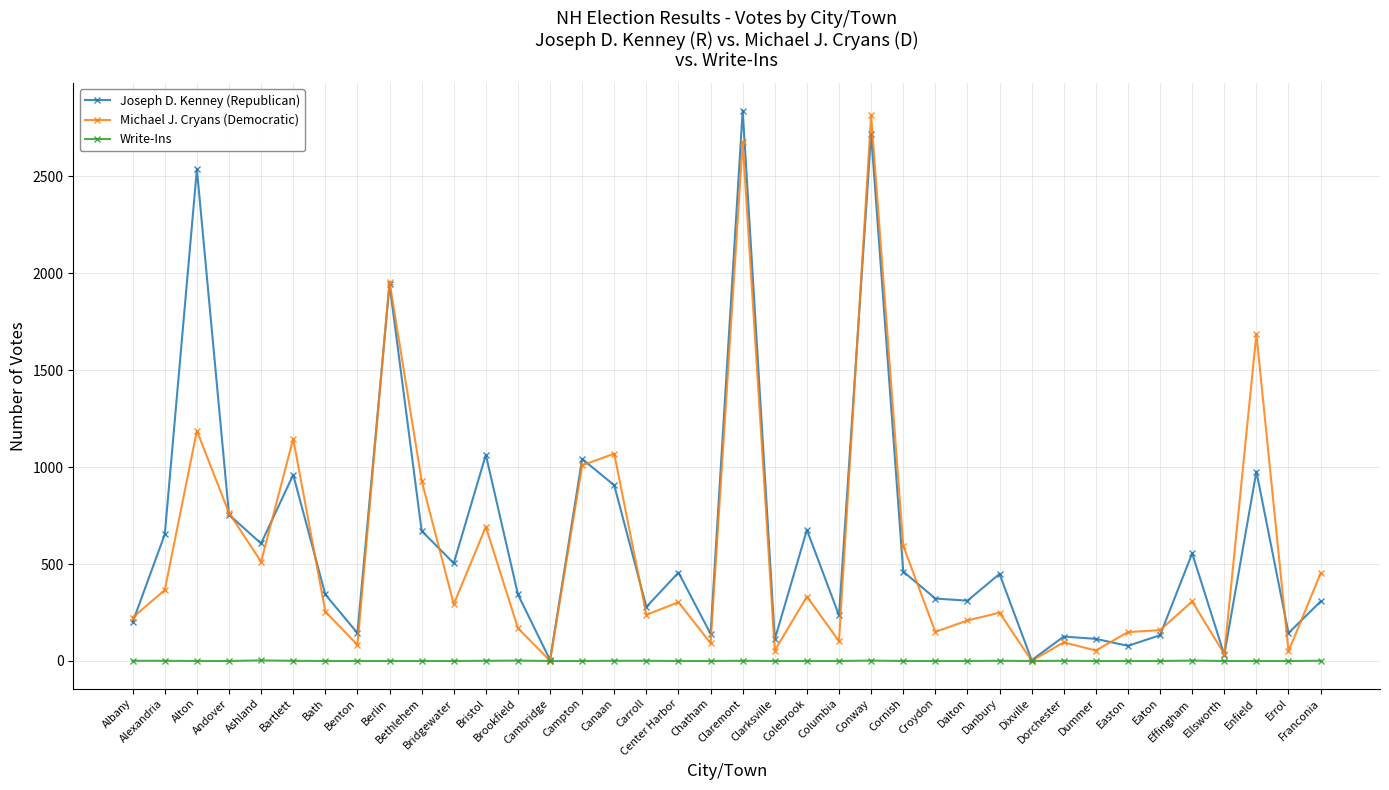

At how many categories does at least one series exceed 2509?

3